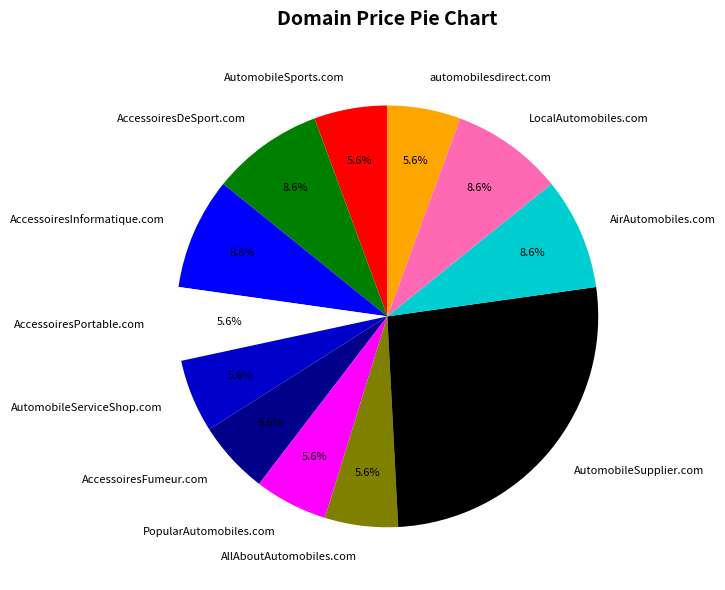

To the nearest percent, what portion does AccessoiresPortable.com represent?

6%